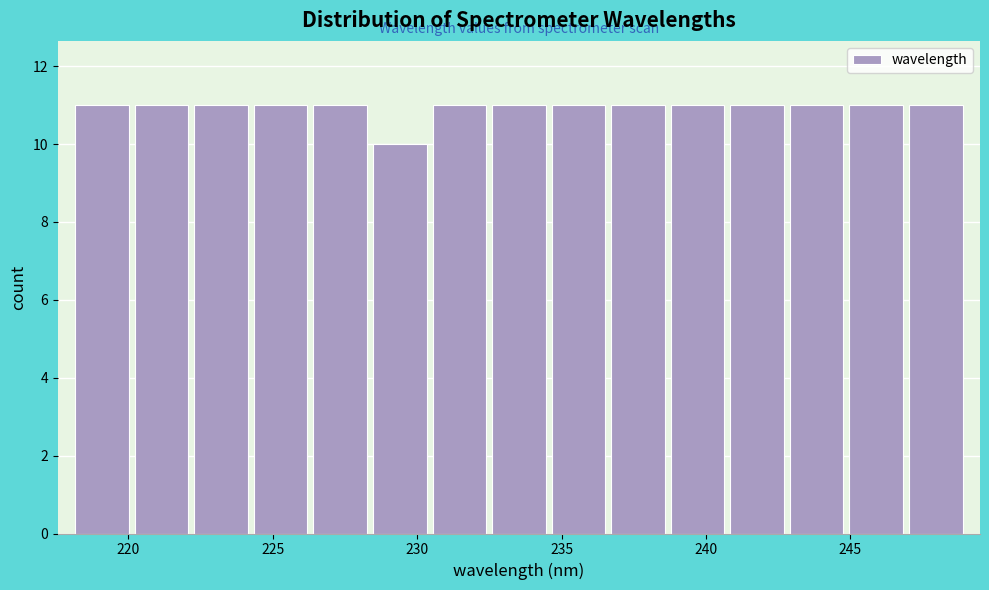

Reading left to right, transcribe this chart: for each bar, give the range it covers on the x-axis and its height. Neither the bar edges nor the heights are printed on the chart, so give them approximately, as read against the axes.

218.0 to 220.0: 11
220.0 to 222.0: 11
222.0 to 224.0: 11
224.0 to 226.5: 11
226.5 to 228.5: 11
228.5 to 230.5: 10
230.5 to 232.5: 11
232.5 to 234.5: 11
234.5 to 236.5: 11
236.5 to 238.5: 11
238.5 to 240.5: 11
240.5 to 243.0: 11
243.0 to 245.0: 11
245.0 to 247.0: 11
247.0 to 249.0: 11